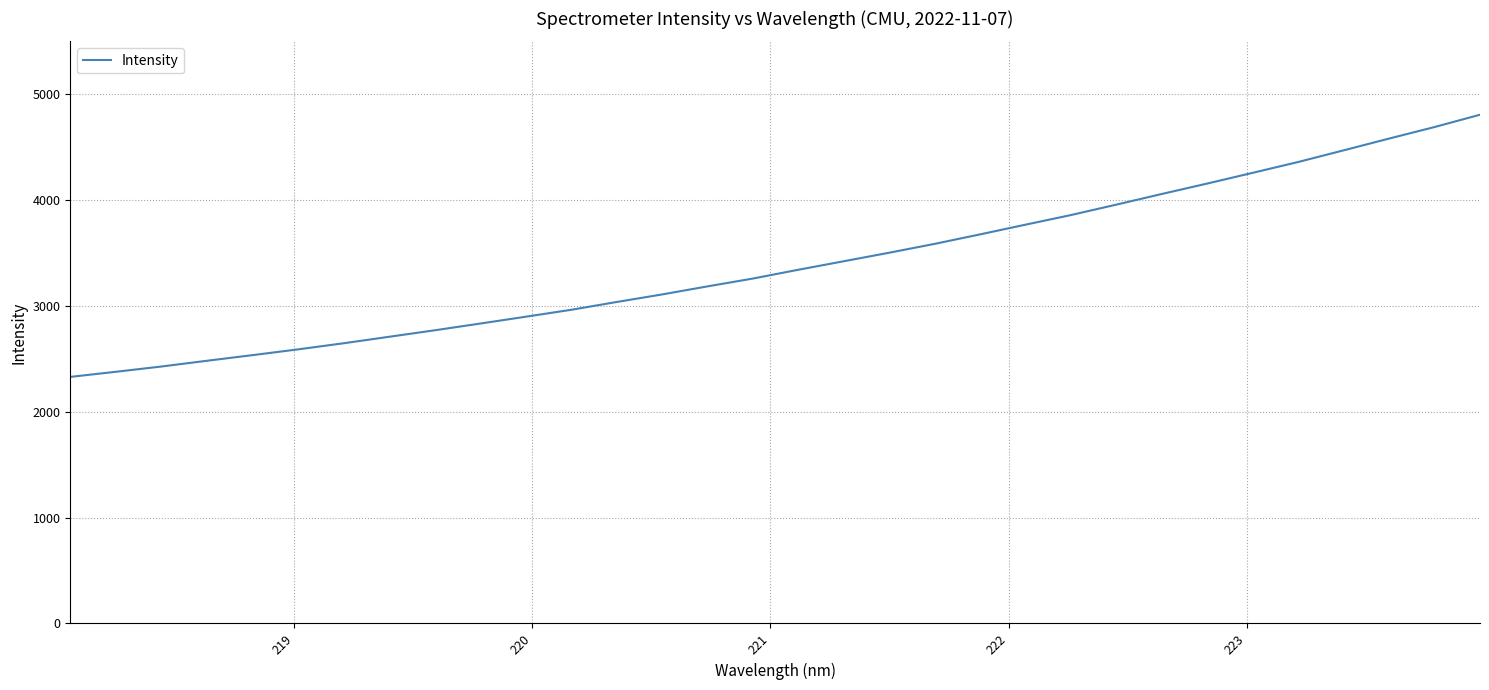

What is the maximum value shown in the chart?

4806.8